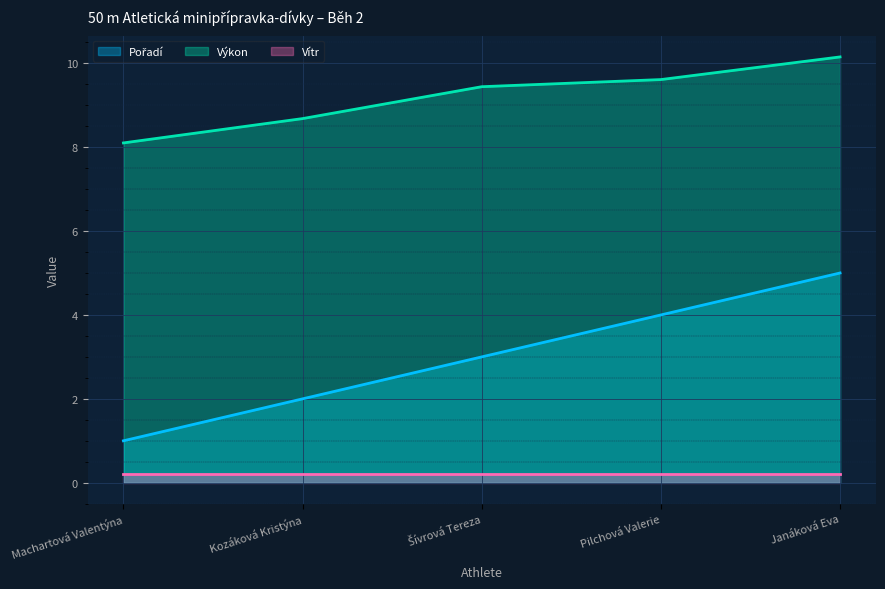

True or false: Výkon and Vítr cross at least once.

False